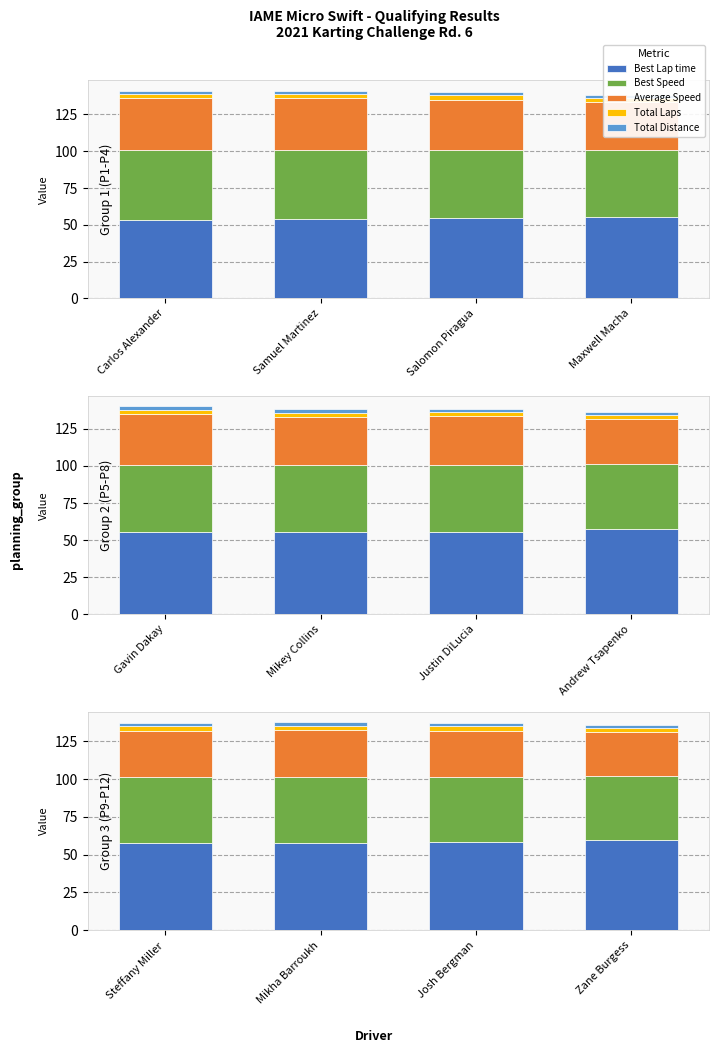

What position from the left is Maxwell Macha?

4